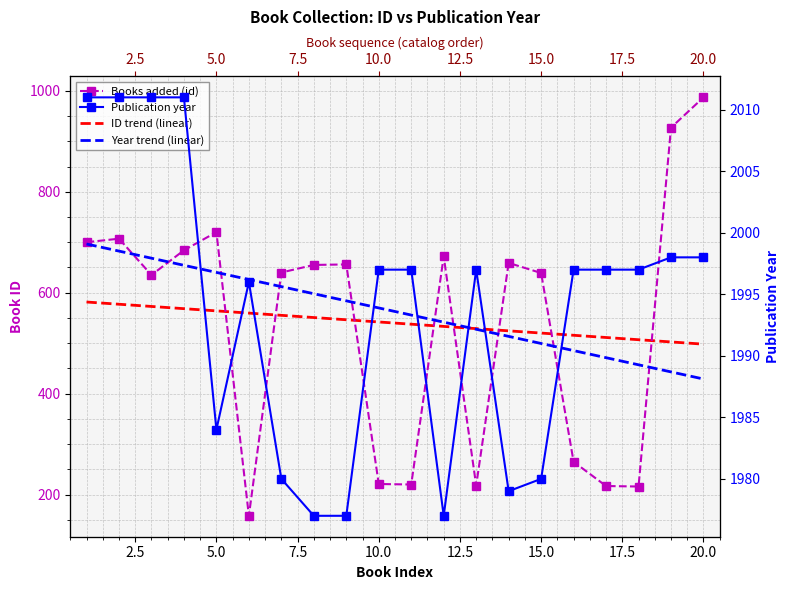

Between 12 and 16, which series saw the biggest shift?

Books added (id)